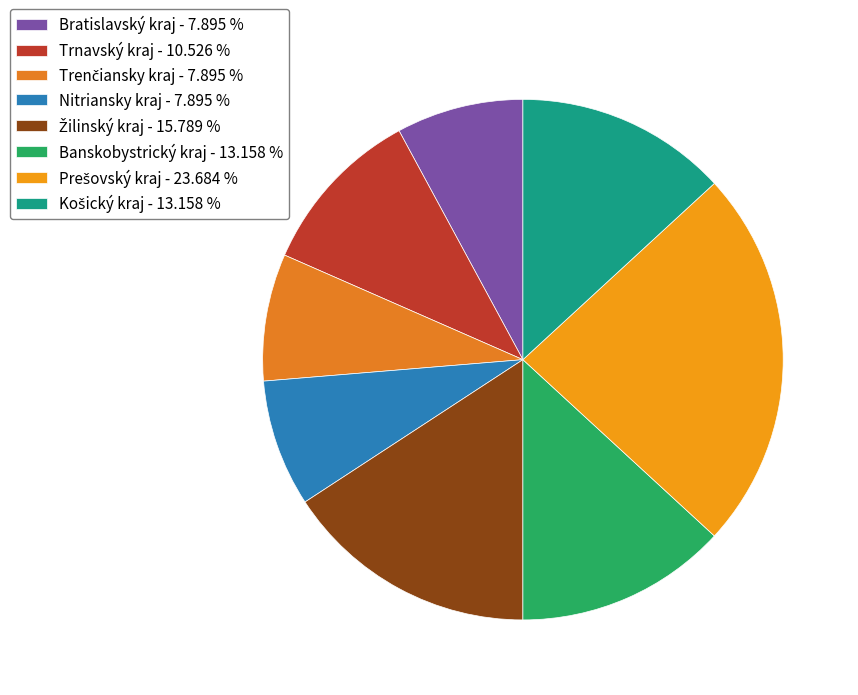

Is it true that Bratislavský kraj is 1% of the pie?

False